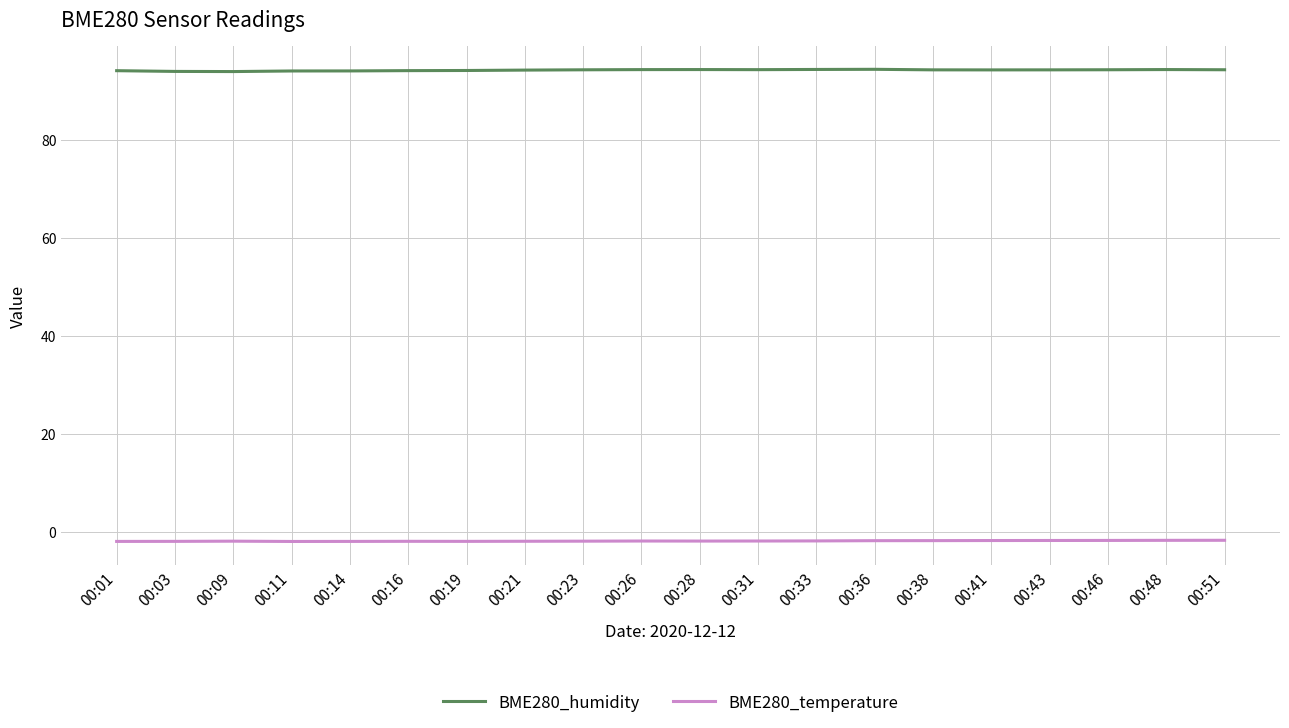

Which series has the largest total across all categories?

BME280_humidity